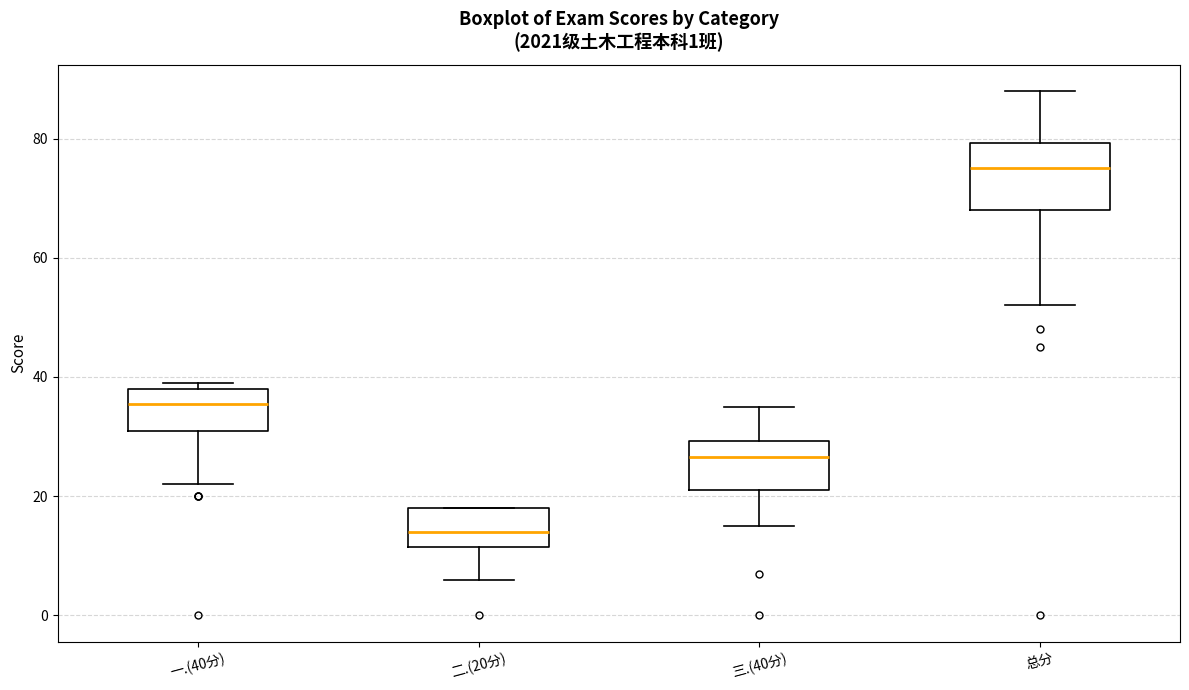

Reading left to right, transcribe this box plot: for each box, give where its median line is, the range the box spans, and where its two whiskers end, as read against the y-axis. The values are not printed on the chart, so give them approximately, as read against the axis.

一.(40分): median 36, box 32 to 38, whiskers 22 to 40
二.(20分): median 14, box 12 to 18, whiskers 6 to 18
三.(40分): median 26, box 22 to 30, whiskers 16 to 36
总分: median 76, box 68 to 80, whiskers 52 to 88